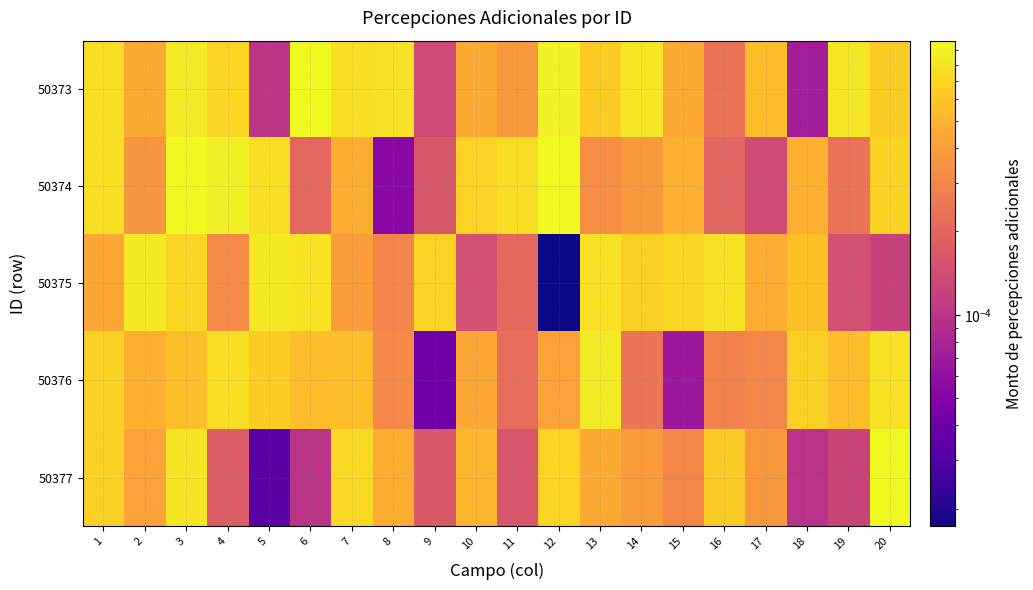

Reading right to left, extract all data points from this chart.

50373: 20=0.0	19=0.0	18=0.0	17=0.0	16=0.0	15=0.0	14=0.0	13=0.0	12=0.0	11=0.0	10=0.0	9=0.0	8=0.0	7=0.0	6=0.0	5=0.0	4=0.0	3=0.0	2=0.0	1=0.0
50374: 20=0.0	19=0.0	18=0.0	17=0.0	16=0.0	15=0.0	14=0.0	13=0.0	12=0.0	11=0.0	10=0.0	9=0.0	8=0.0	7=0.0	6=0.0	5=0.0	4=0.0	3=0.0	2=0.0	1=0.0
50375: 20=0.0	19=0.0	18=0.0	17=0.0	16=0.0	15=0.0	14=0.0	13=0.0	12=0.0	11=0.0	10=0.0	9=0.0	8=0.0	7=0.0	6=0.0	5=0.0	4=0.0	3=0.0	2=0.0	1=0.0
50376: 20=0.0	19=0.0	18=0.0	17=0.0	16=0.0	15=0.0	14=0.0	13=0.0	12=0.0	11=0.0	10=0.0	9=0.0	8=0.0	7=0.0	6=0.0	5=0.0	4=0.0	3=0.0	2=0.0	1=0.0
50377: 20=0.0	19=0.0	18=0.0	17=0.0	16=0.0	15=0.0	14=0.0	13=0.0	12=0.0	11=0.0	10=0.0	9=0.0	8=0.0	7=0.0	6=0.0	5=0.0	4=0.0	3=0.0	2=0.0	1=0.0